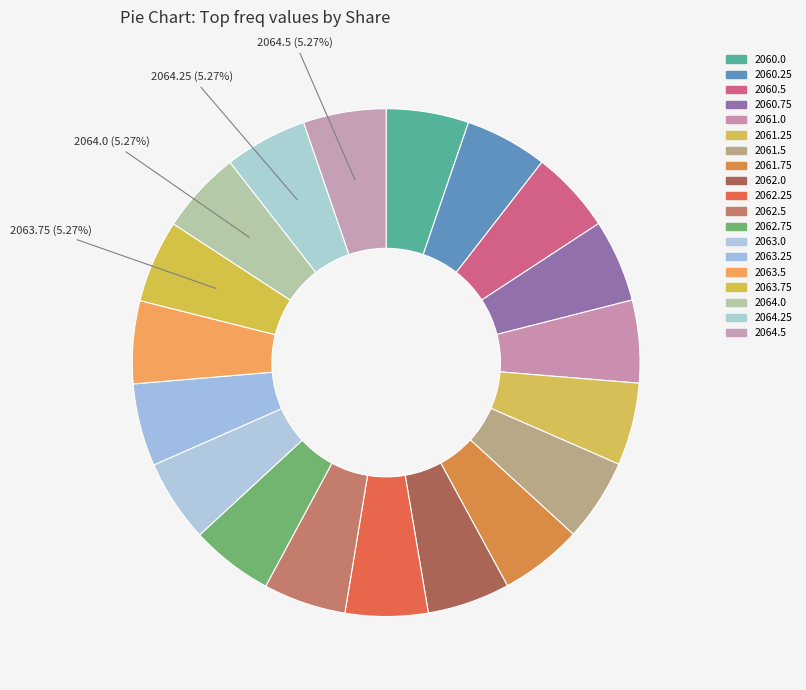

Is there a majority slice in this chart?

No